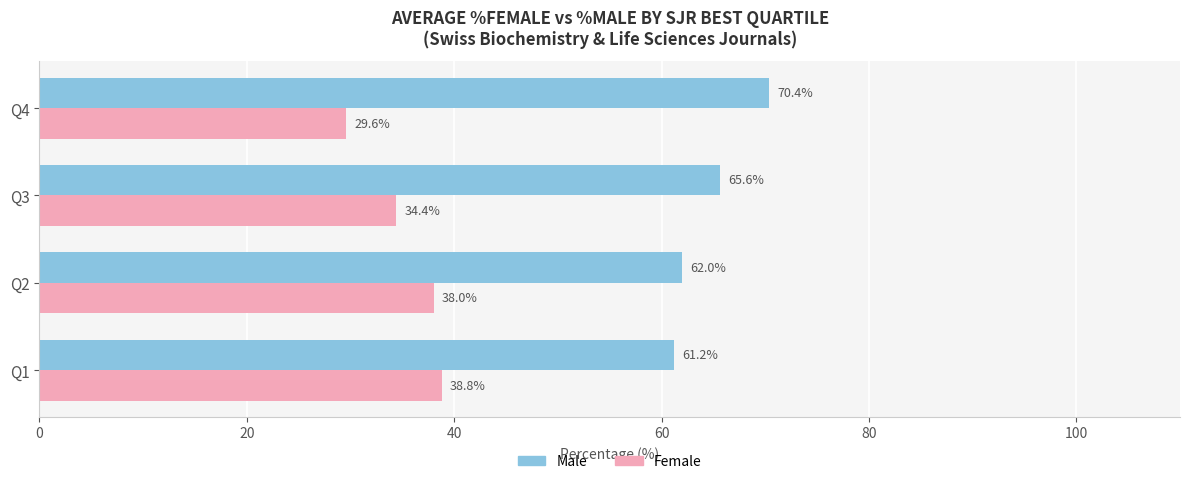

Is it true that Male equals 30.5 at Q4?

False